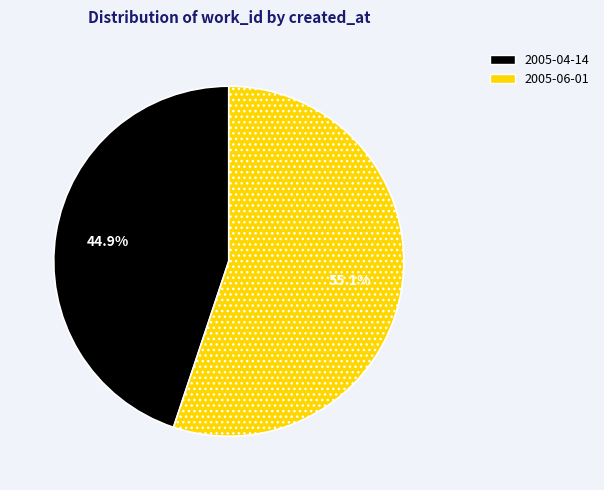

What percentage do 2005-04-14 and 2005-06-01 together represent?

100.0%